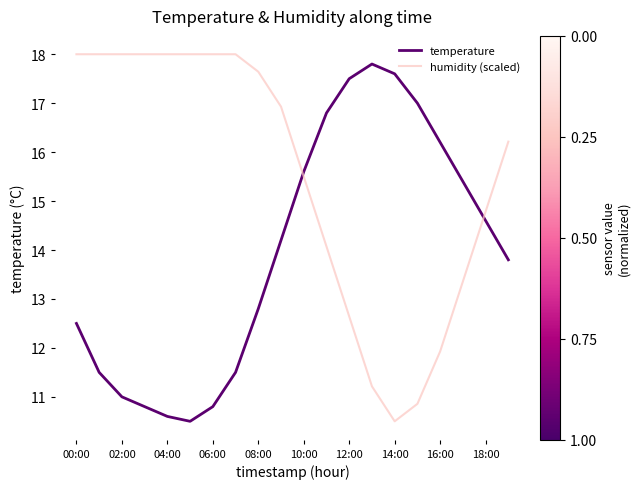

Does the chart have visible grid lines?

No